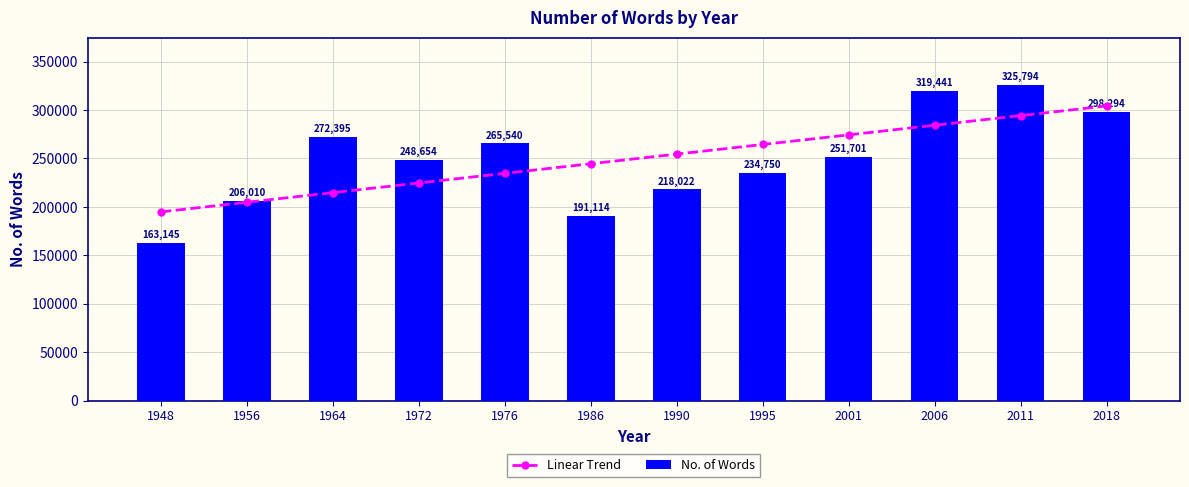

Which series has the largest total across all categories?

No. of Words